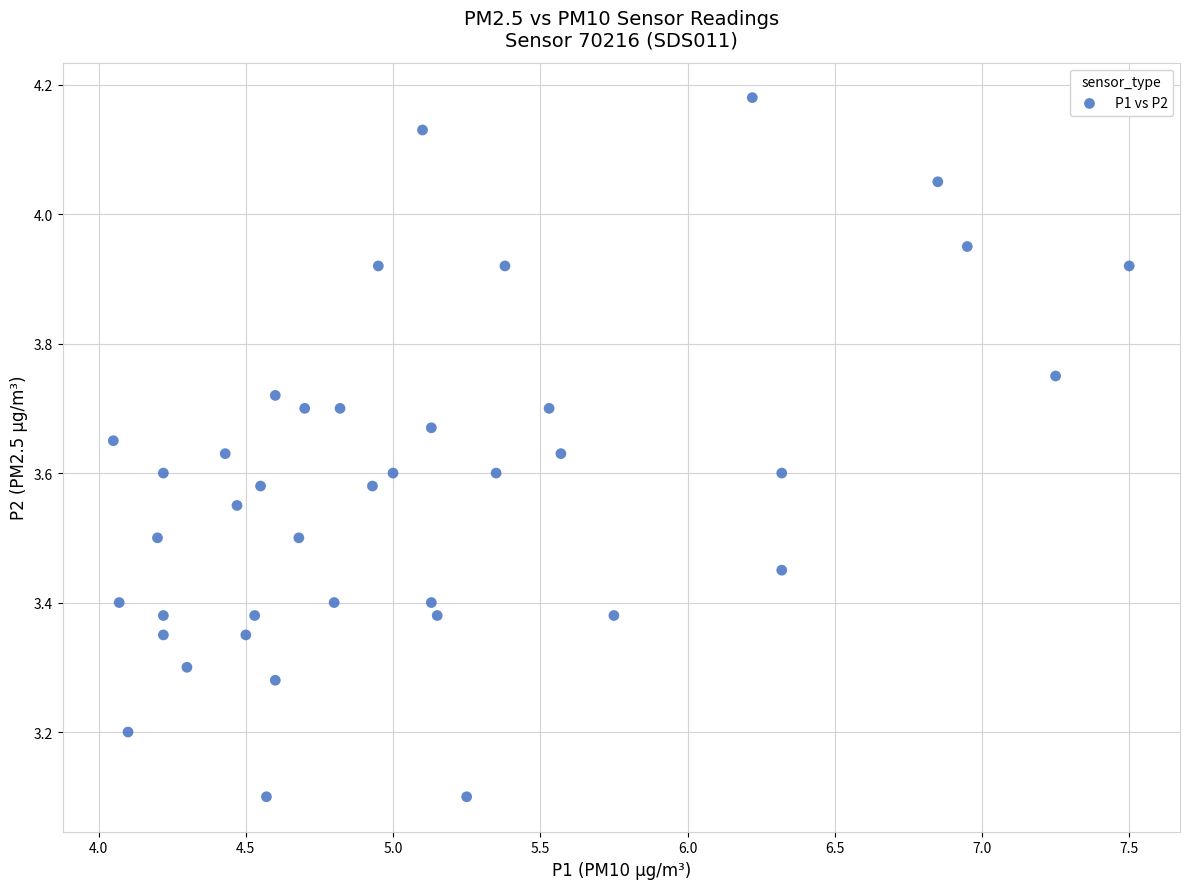

What is the range of Y values (max minus min)?

1.1